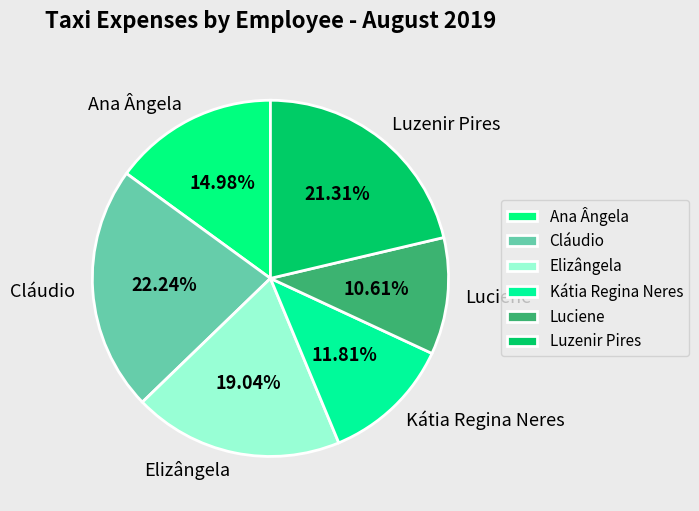

Which category has the smallest portion of the pie?

Luciene